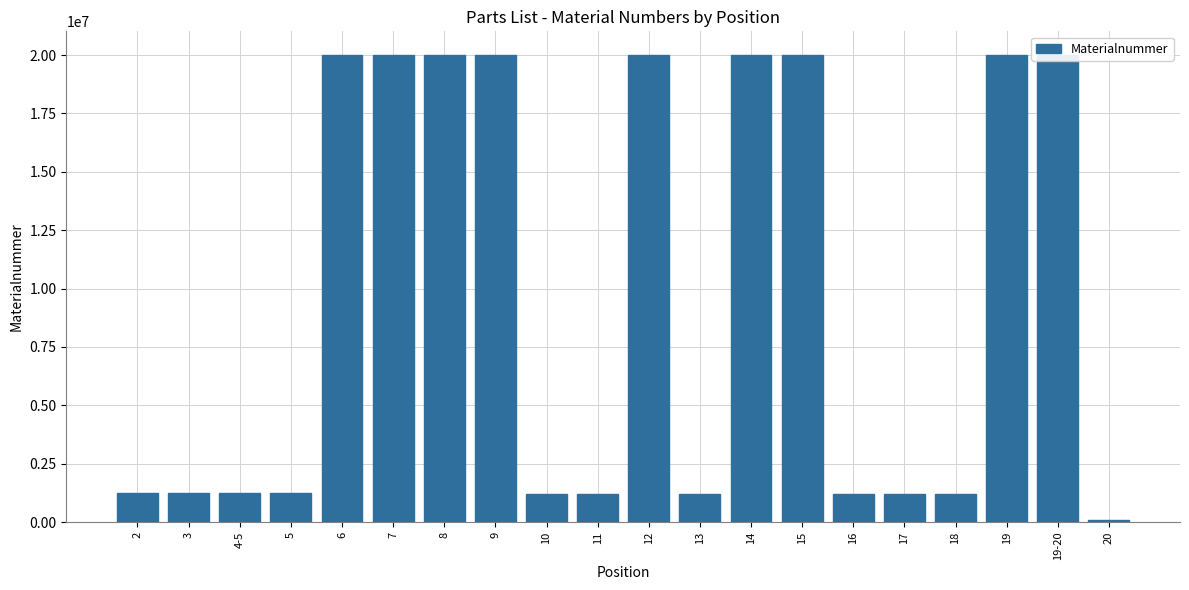

True or false: the data shows 20014595 at 6.

True